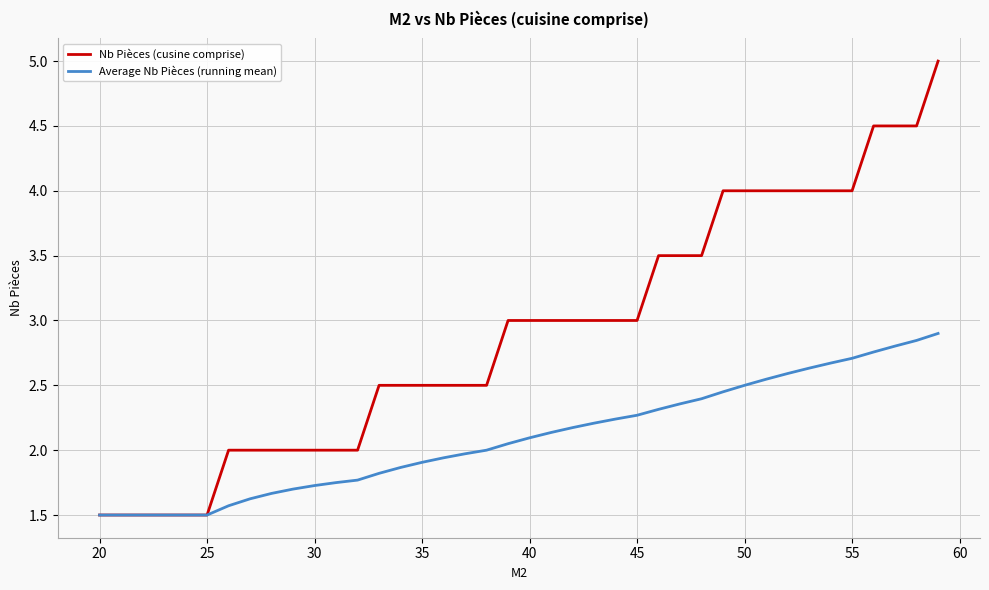

List the series in order of their overall mean, lowest first.

Average Nb Pièces (running mean), Nb Pièces (cusine comprise)